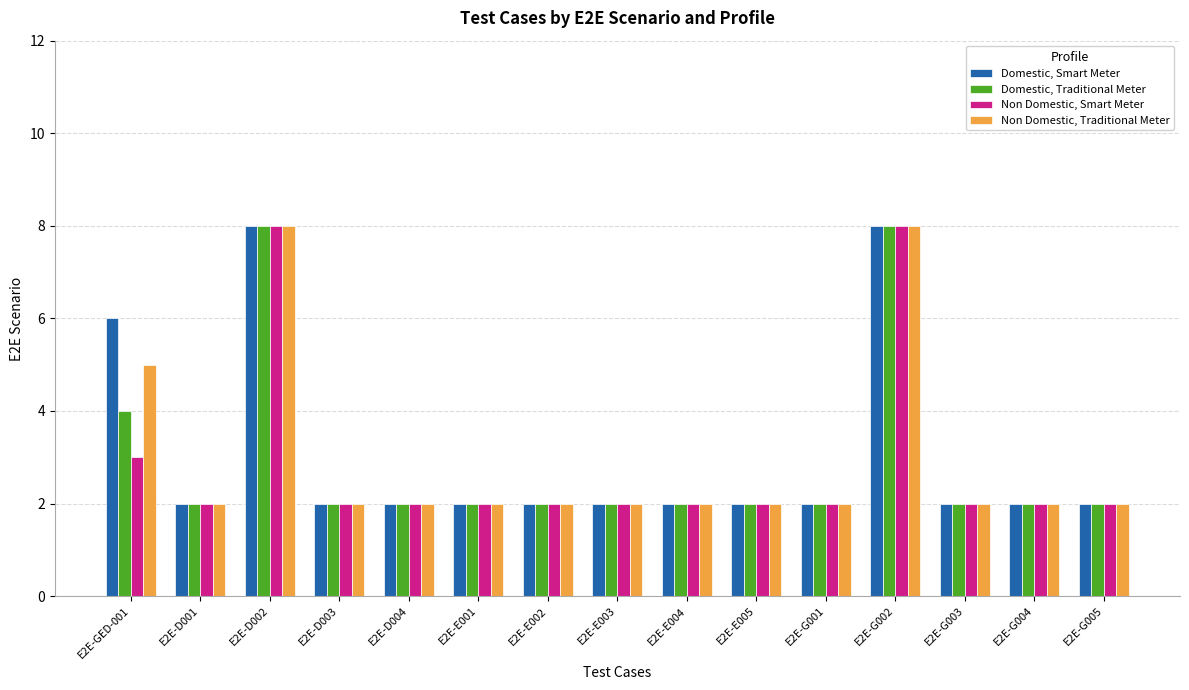

What is the highest value of the Non Domestic, Smart Meter series?

8